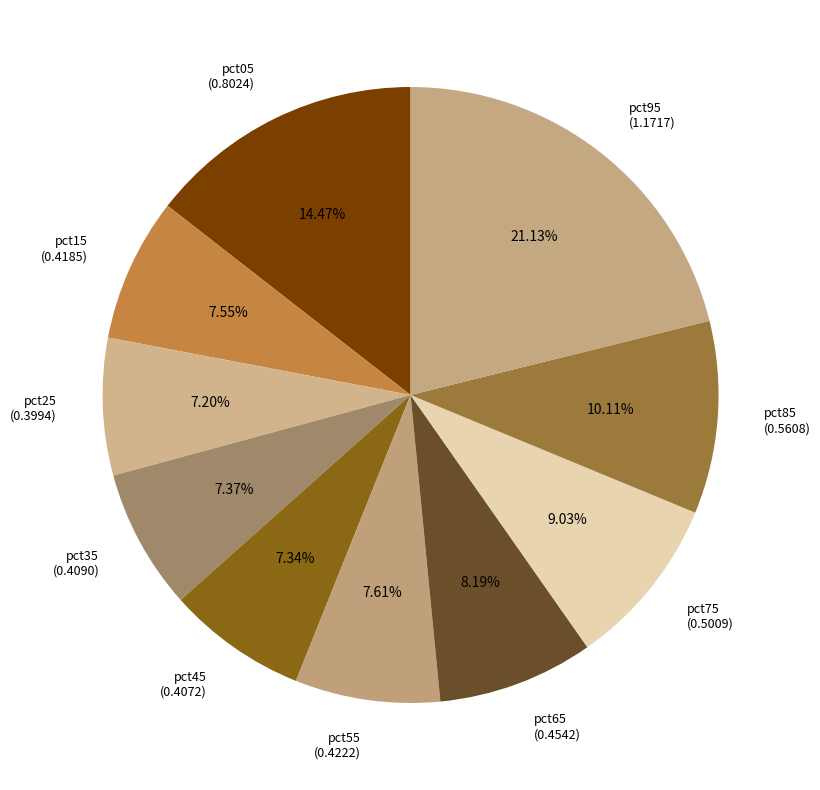

The pct95 slice represents 10% of the pie. True or false?

False